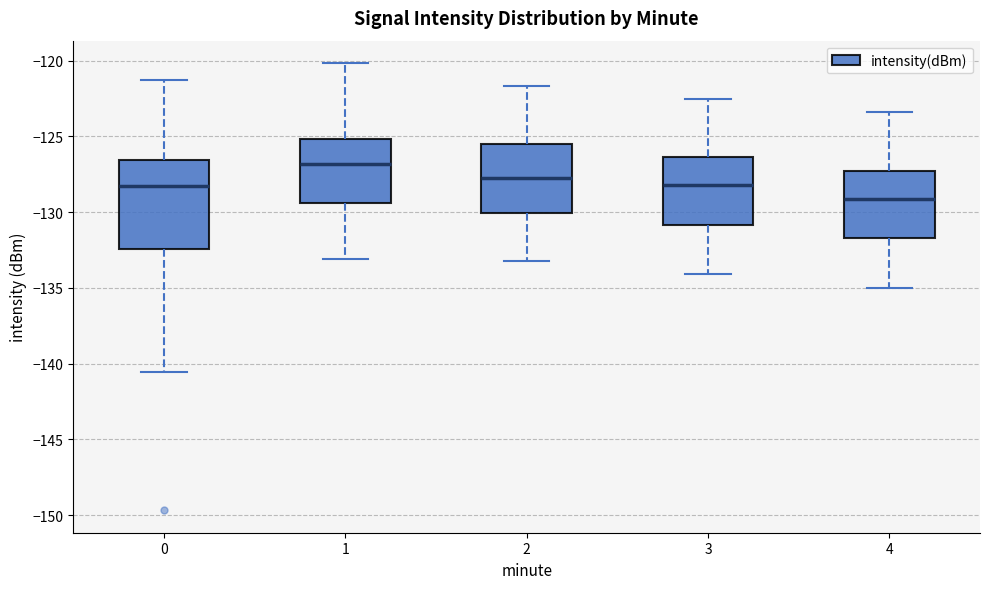

Which box's median line is the highest?

1